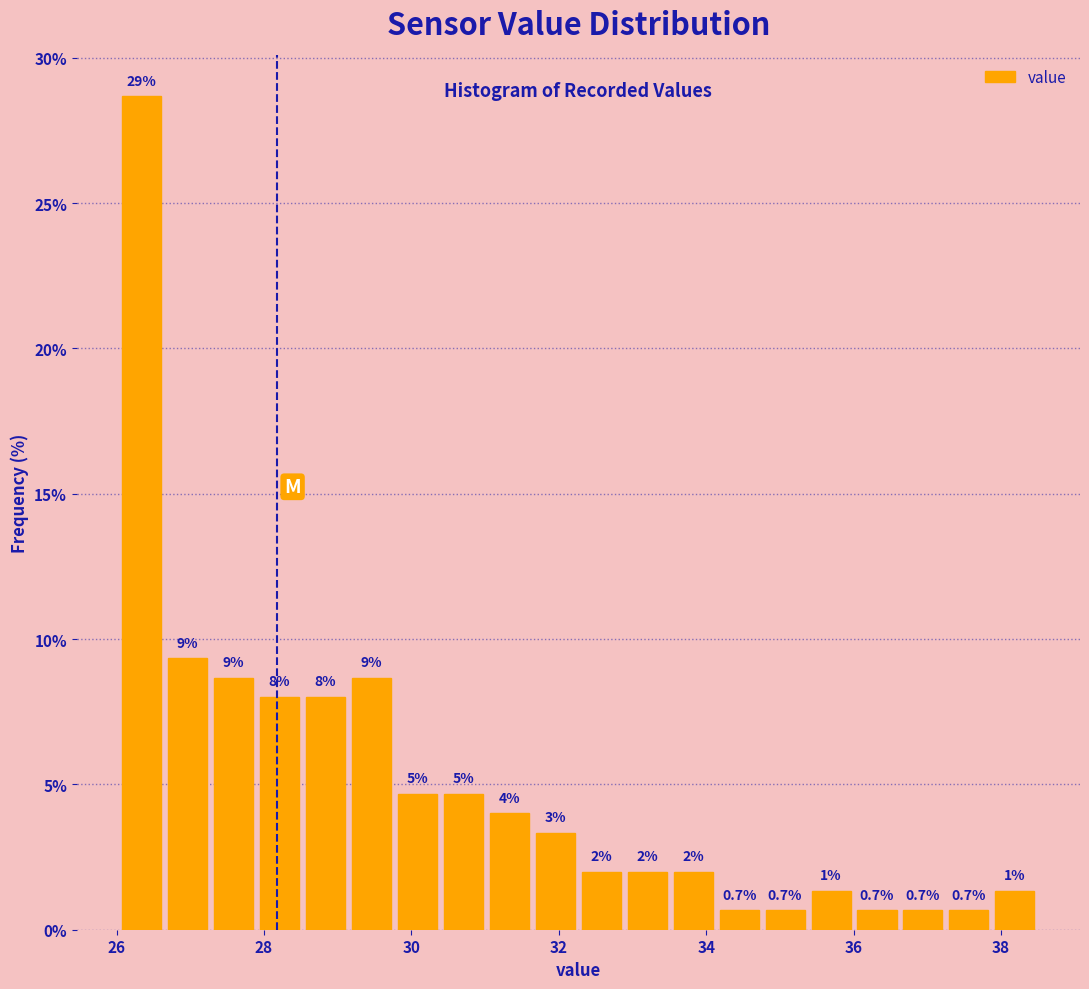

Around what value on the x-axis is the tallest bar? Give the approximate position of its centre, as read against the axis.

26.4